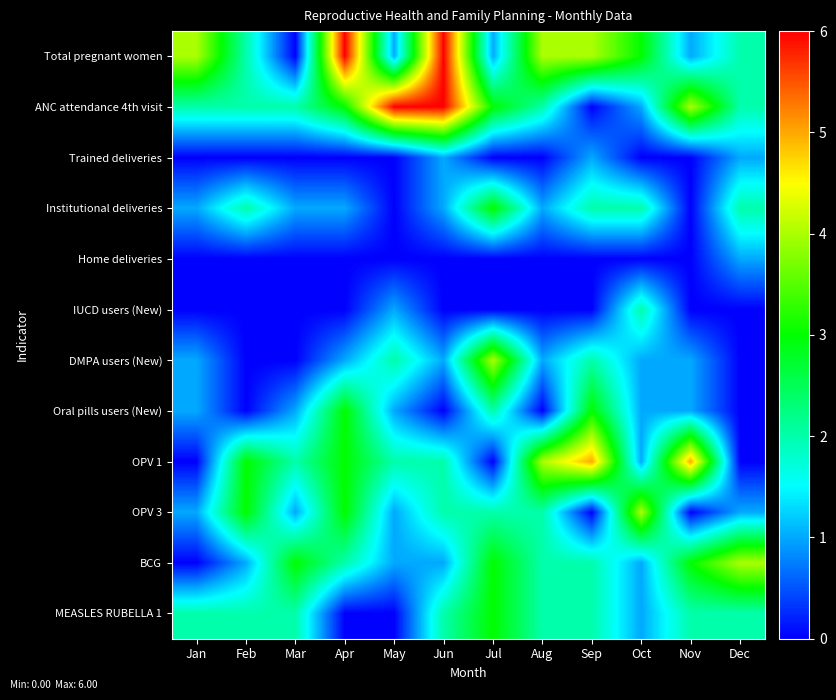

List the series in order of their peak value, lowest first.

Trained deliveries, Home deliveries, IUCD users (New), Institutional deliveries, Oral pills users (New), MEASLES RUBELLA 1, DMPA users (New), OPV 3, BCG, OPV 1, Total pregnant women, ANC attendance 4th visit